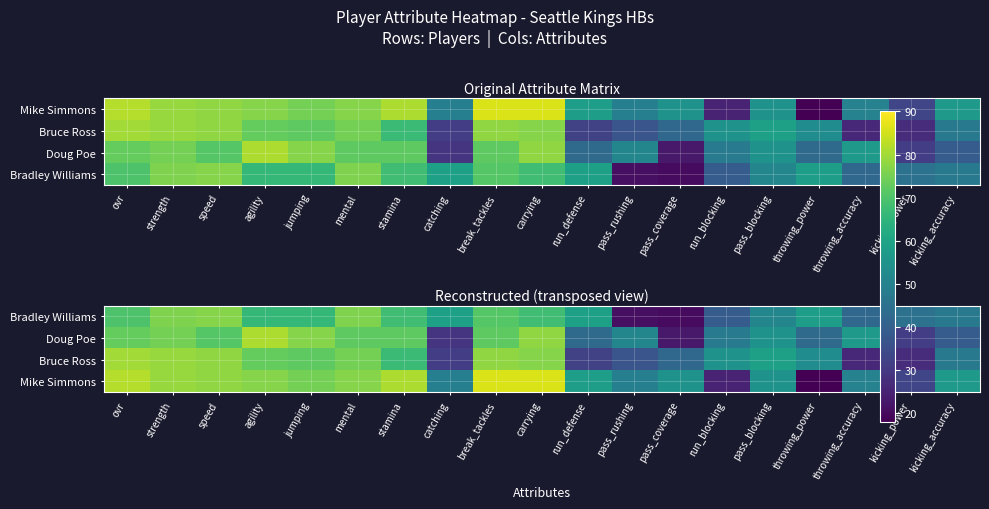

Which series has the largest range (max minus min)?

Mike Simmons